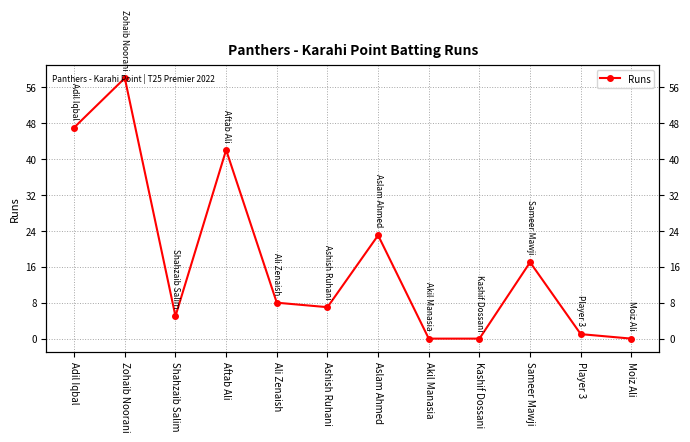

Where is the data nearest to the value 29?

Aslam Ahmed